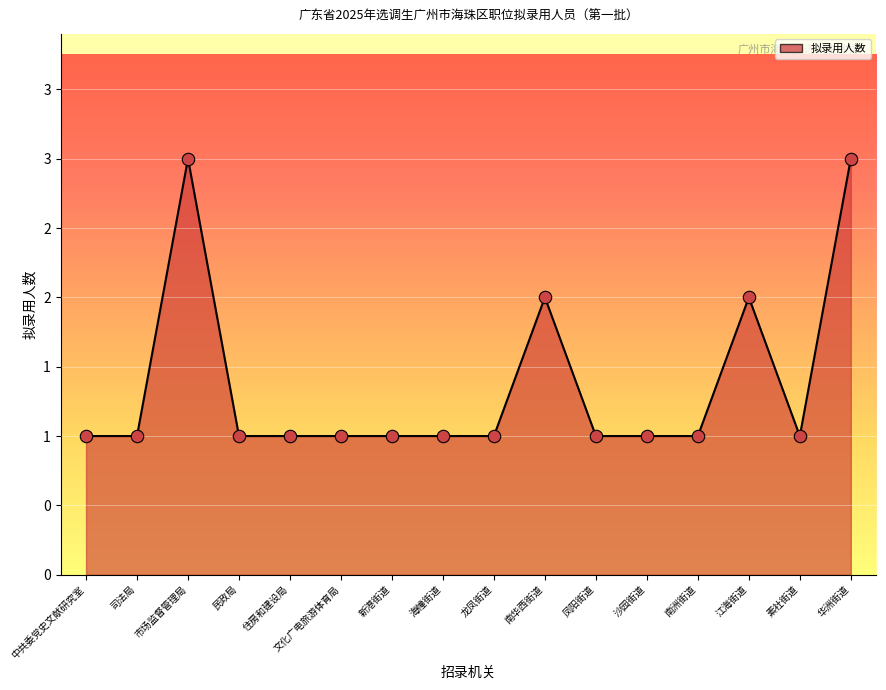

Which has a higher value, 南华西街道 or 新港街道?

南华西街道